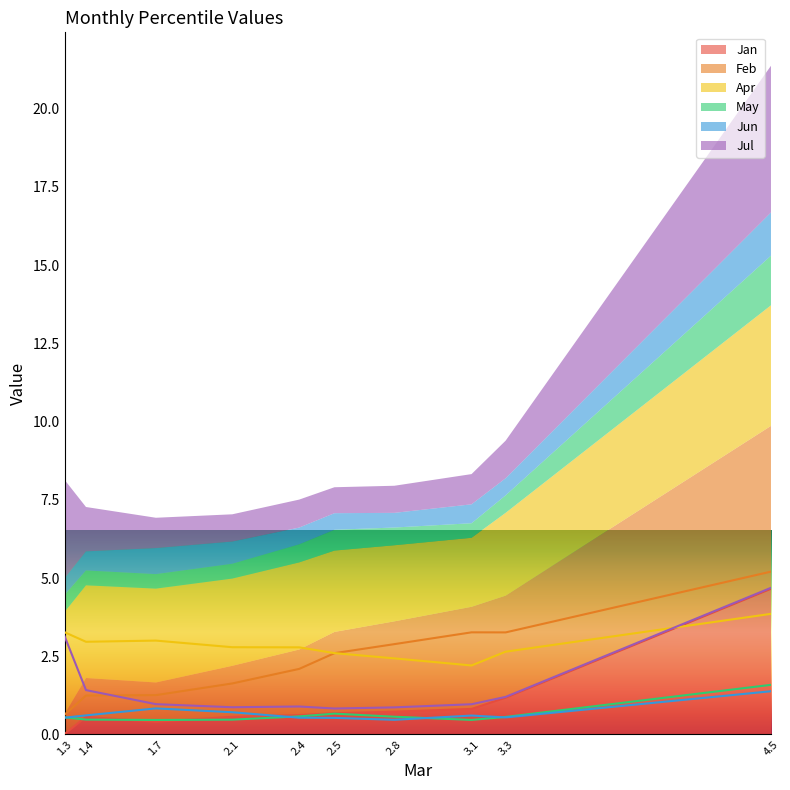

True or false: Jan has a value of 4.7 at 4.5.

True